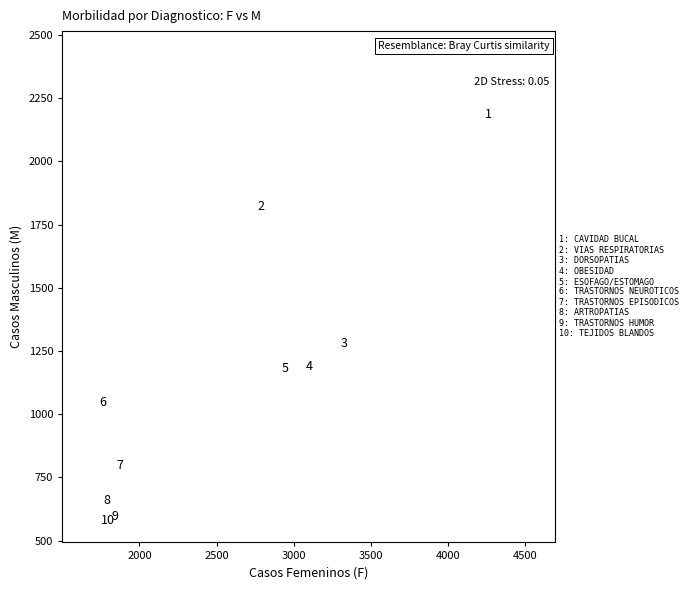

What is the average Y value?

1134